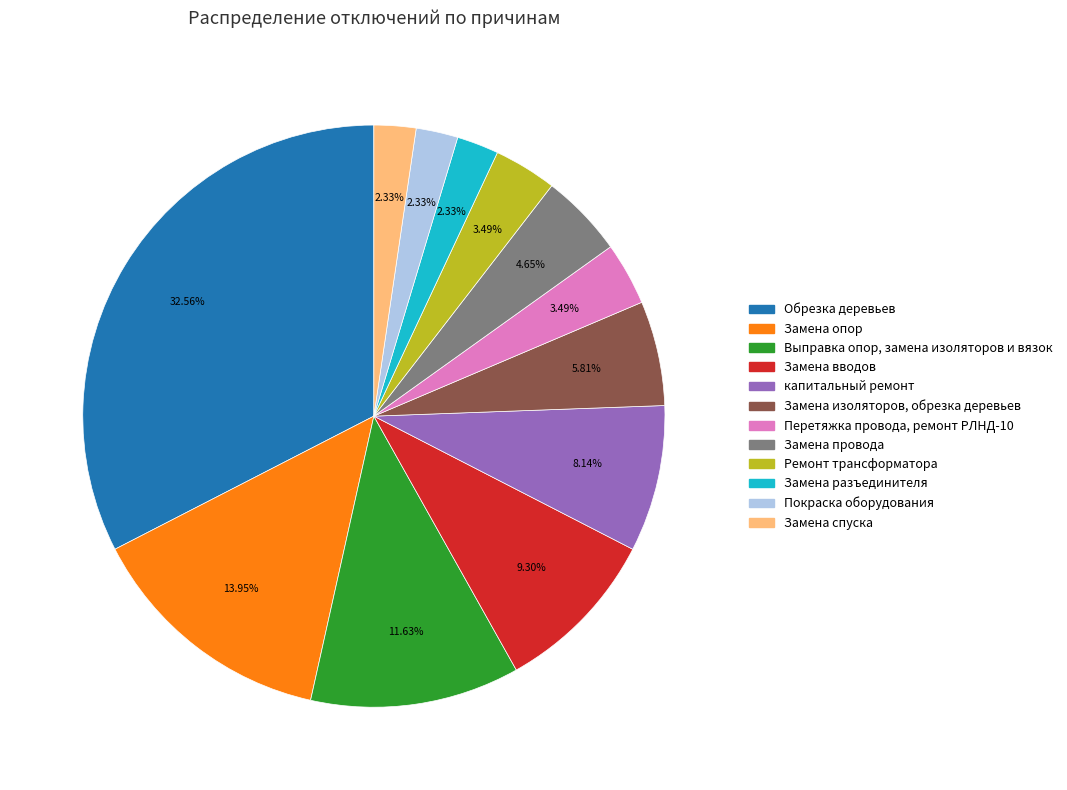

To the nearest percent, what portion does Ремонт трансформатора represent?

3%